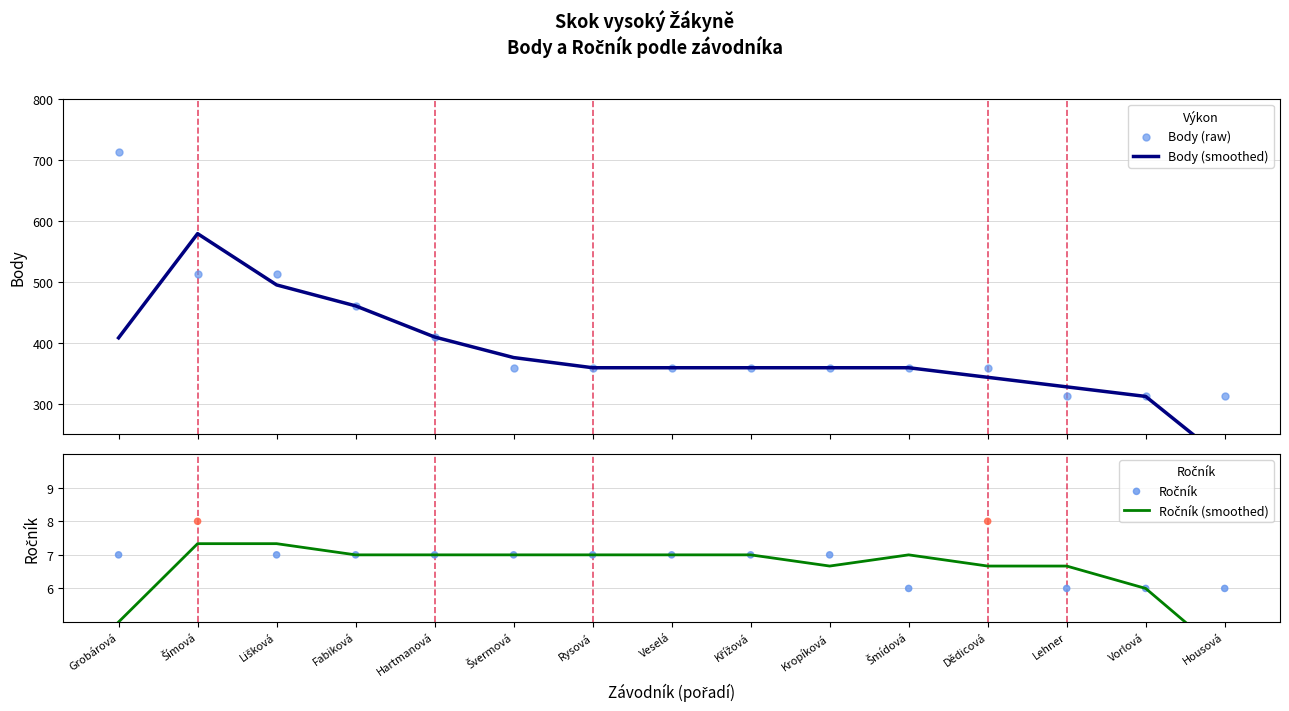

At how many categories does at least one series exceed 350?

12